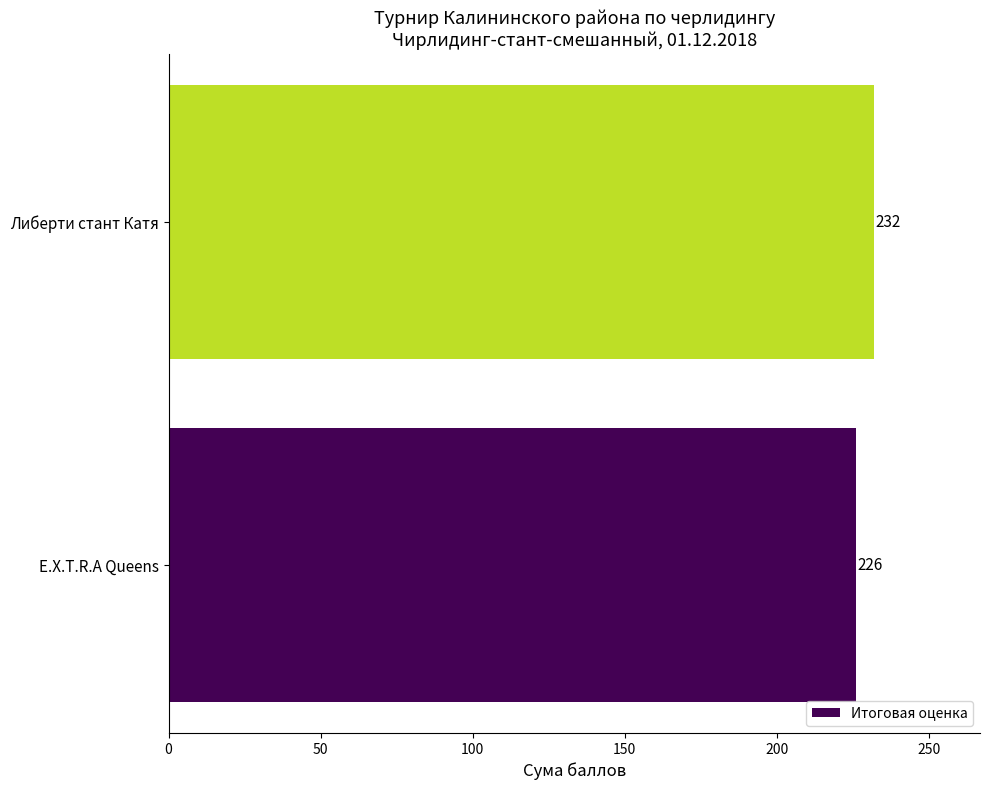

List the labels in order of value, smallest first.

E.X.T.R.A Queens, Либерти стант Катя